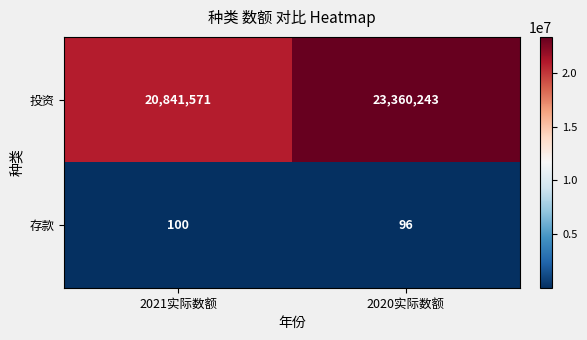

Which series has the largest range (max minus min)?

投资